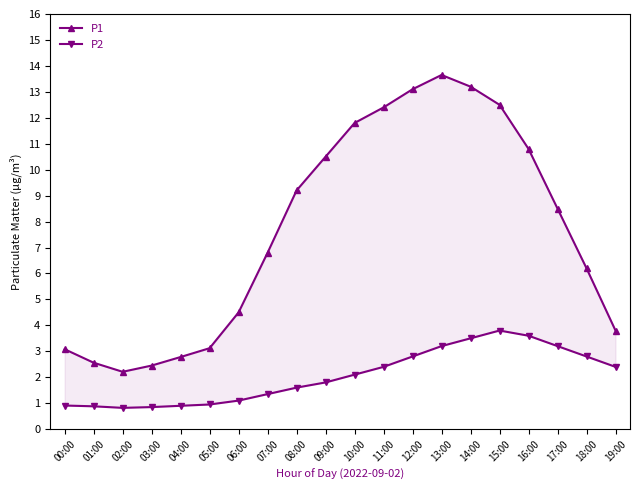

Rank the series by their maximum value, from highest to lowest.

P1, P2